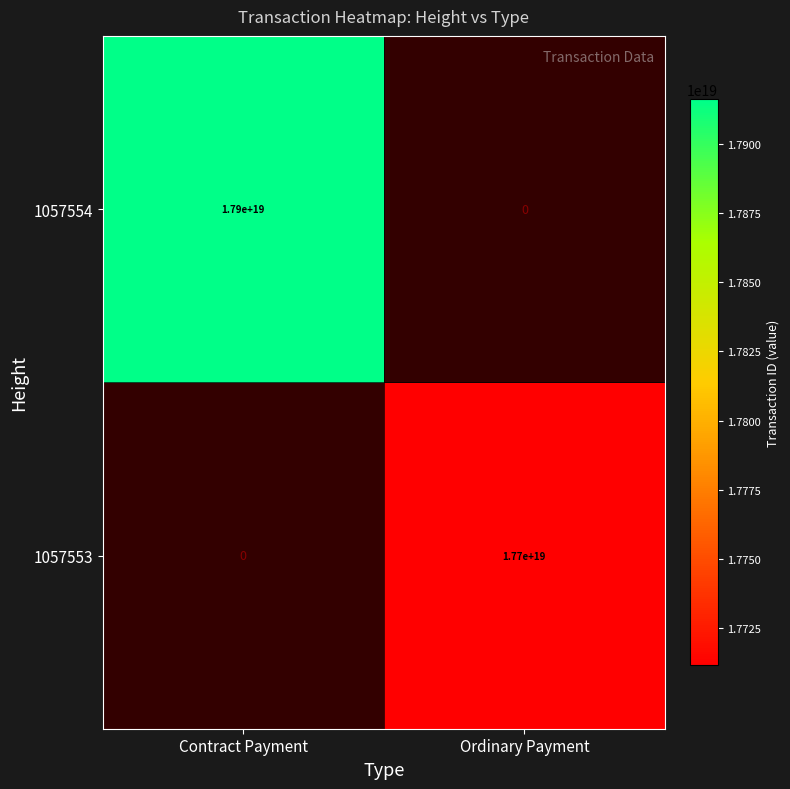

The value of 1057554 at Contract Payment is 17900000000000000000. True or false?

True